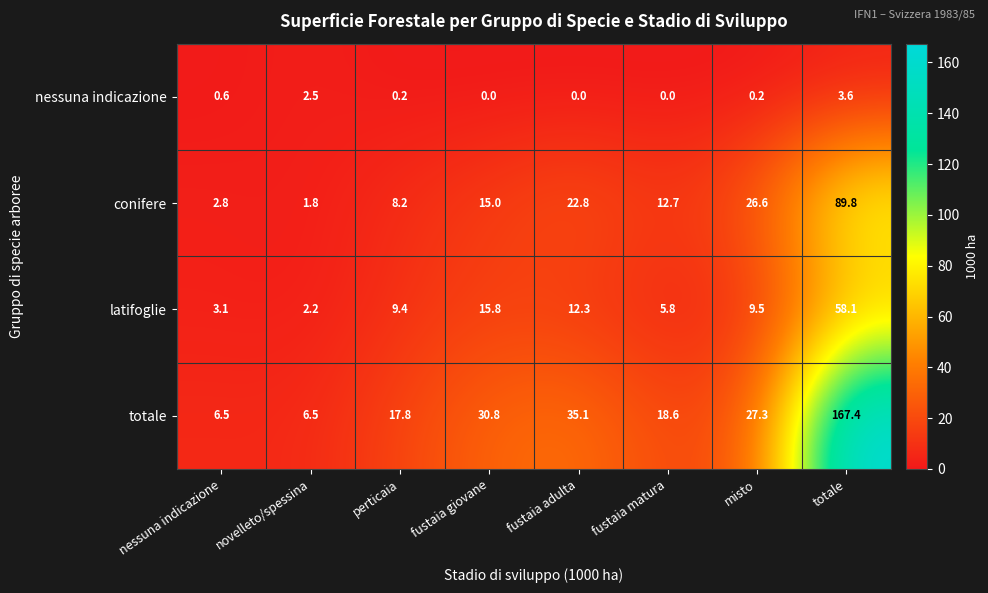

True or false: latifoglie has a value of 3.1 at nessuna indicazione.

True